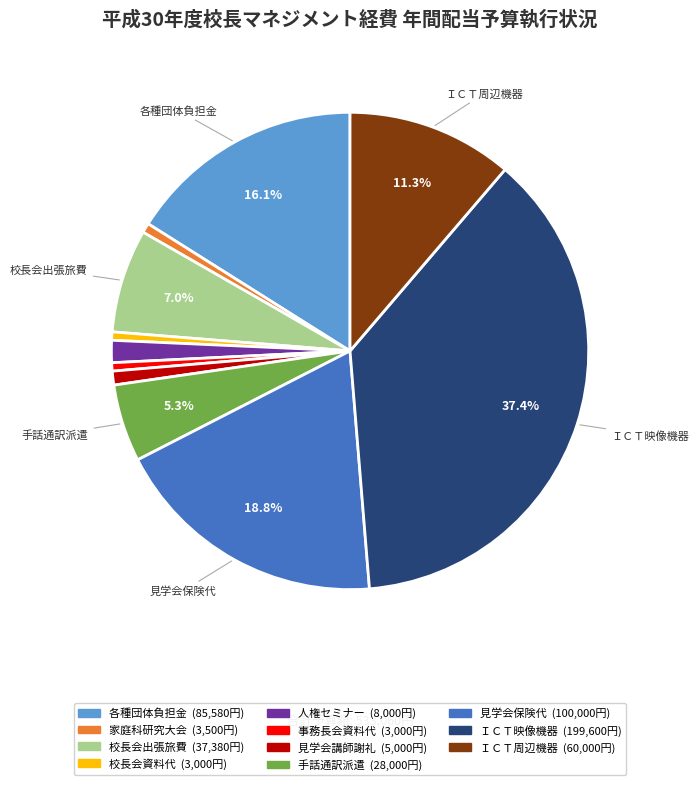

Is there any slice that represents more than half of the pie?

No